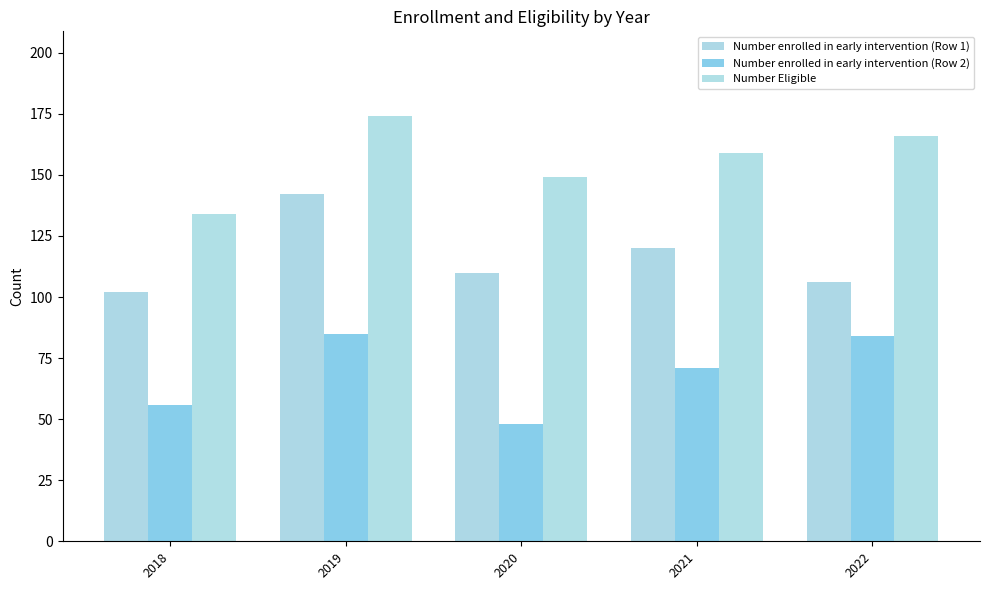

What is the smallest value displayed?

48